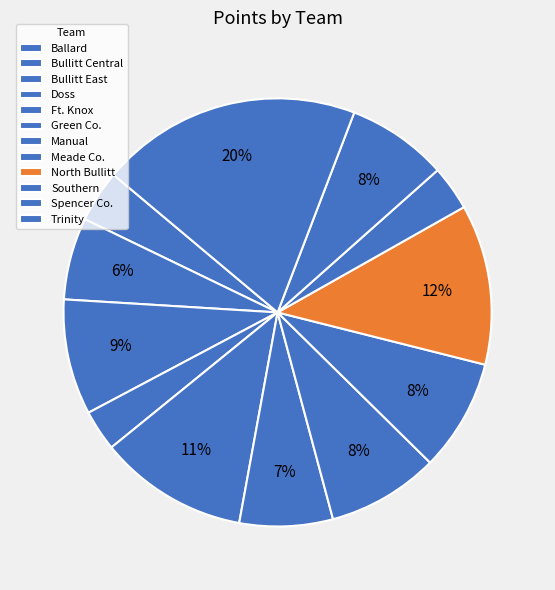

What is the change in value from Manual to Trinity?

+40